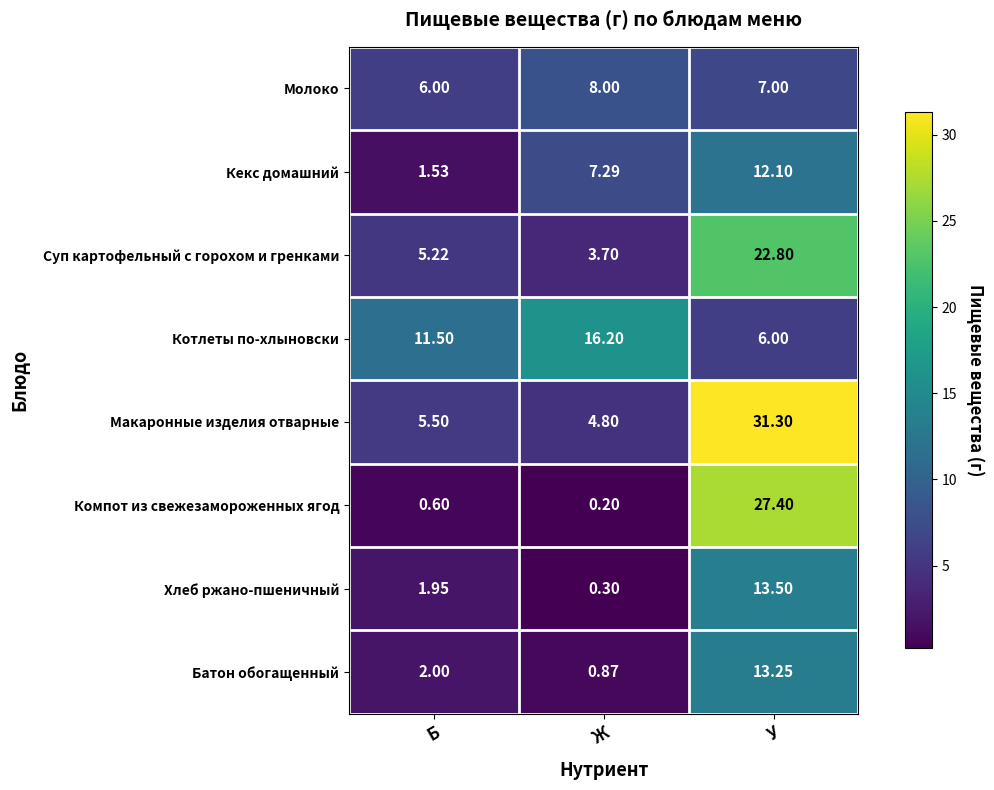

Which label corresponds to the smallest value in the chart?

Ж